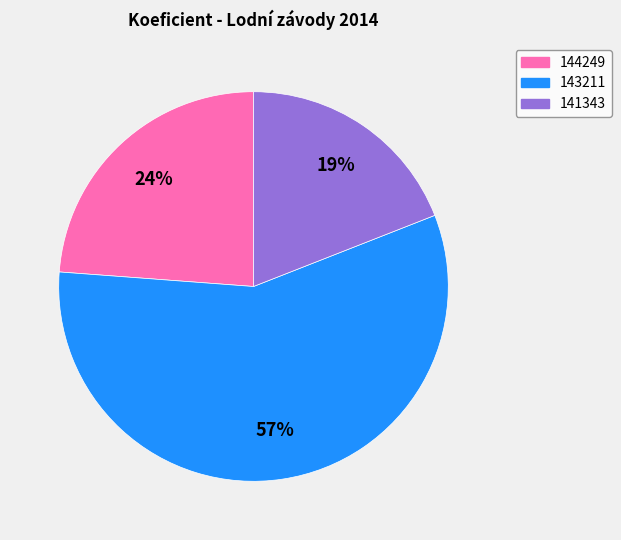

To the nearest percent, what is the difference between the 144249 and 143211 slice percentages?

33%